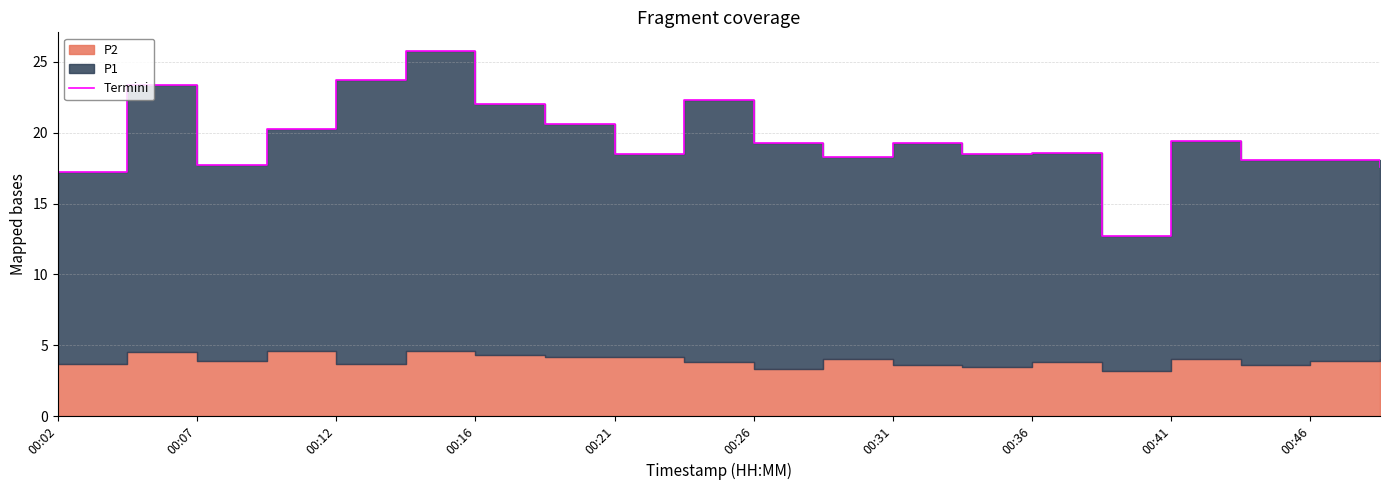

Where is the data nearest to the value 19?

00:26